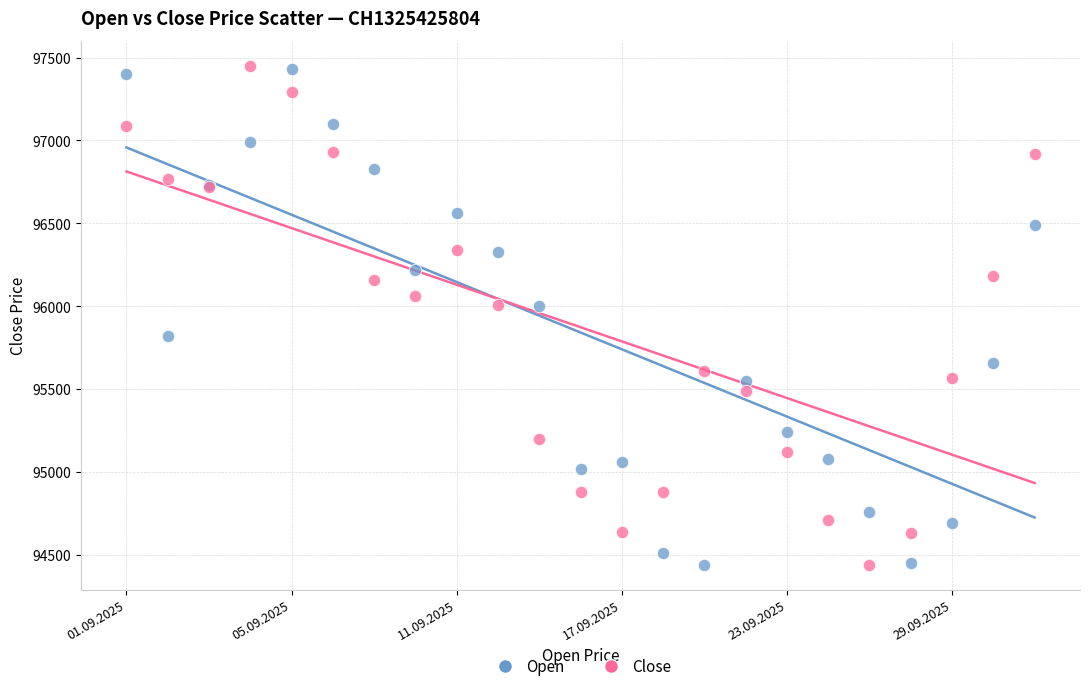

What are all the series names shown in the legend?

Open, Close